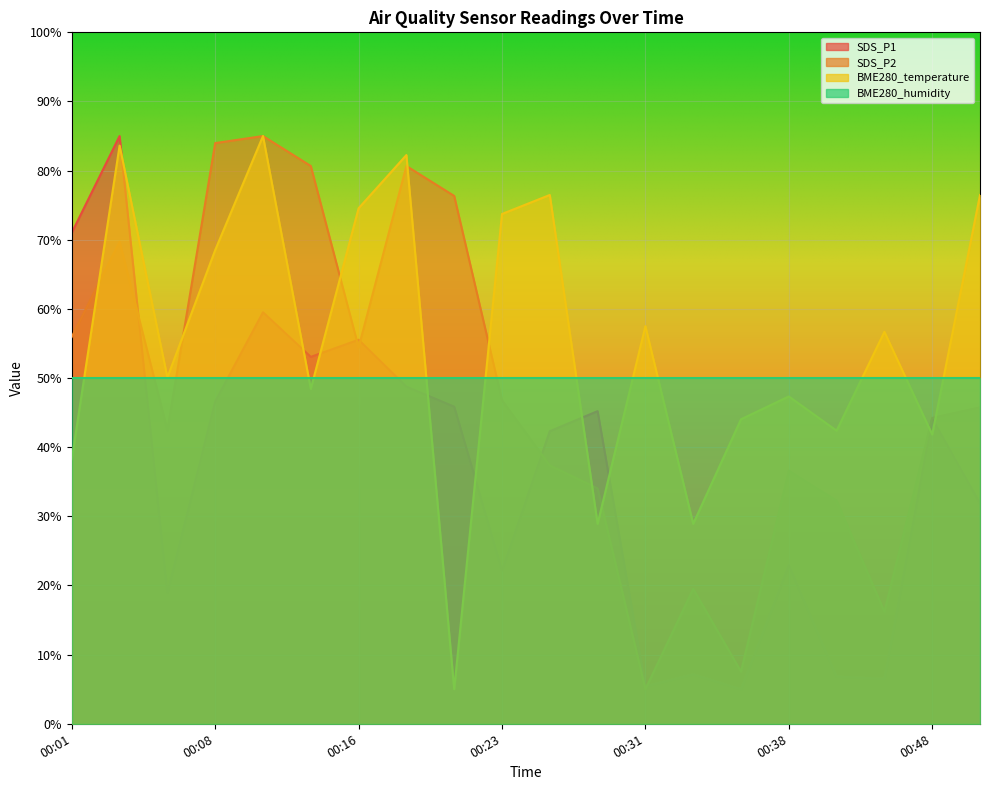

Which series changed the most between 00:44 and 00:48?

SDS_P1